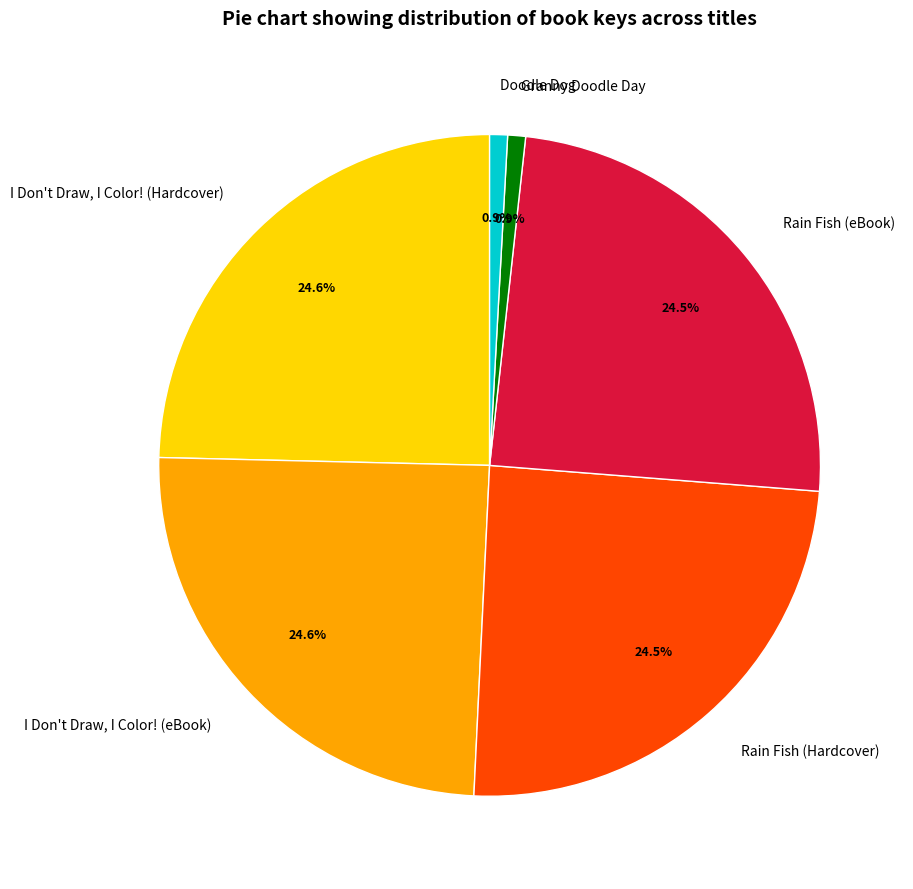

Is there a majority slice in this chart?

No